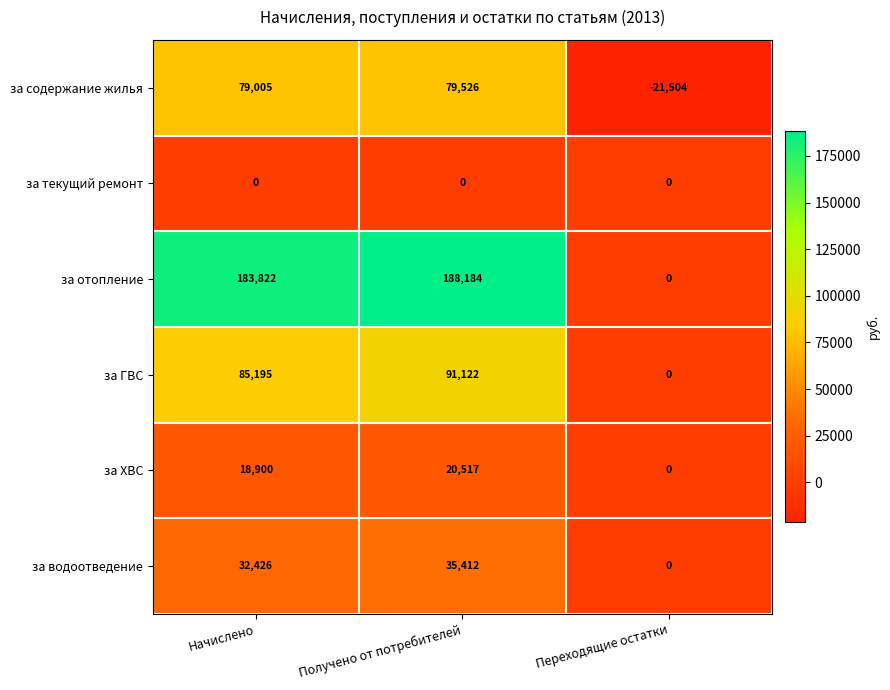

Reading right to left, extract all data points from this chart.

за содержание жилья: -21504	79526	79005
за текущий ремонт: 0	0	0
за отопление: 0	188184	183822
за ГВС: 0	91122	85195
за ХВС: 0	20517	18900
за водоотведение: 0	35412	32426